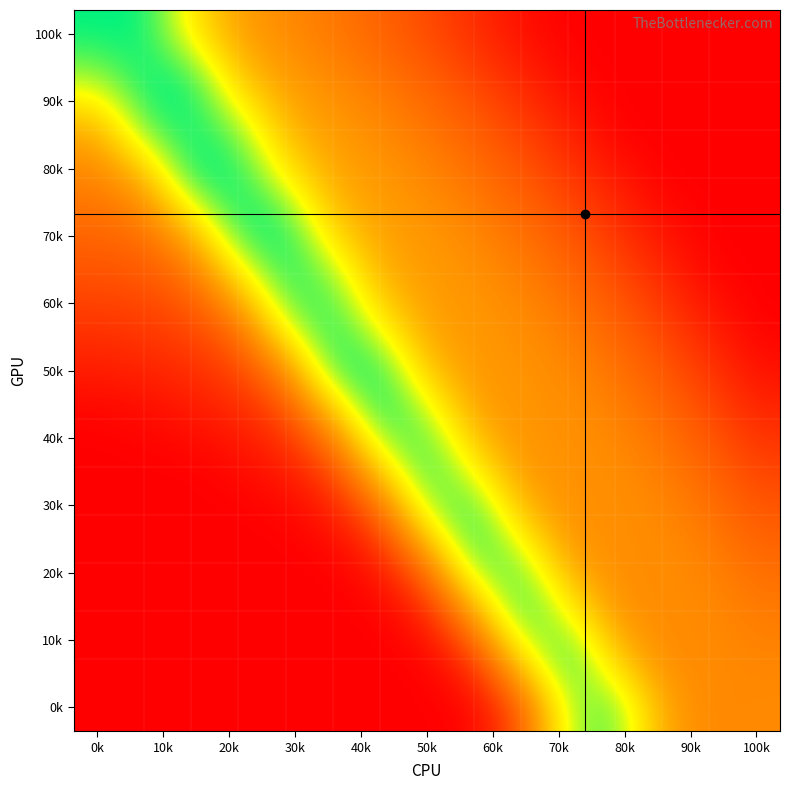

Count the number of categories in the chart.

15